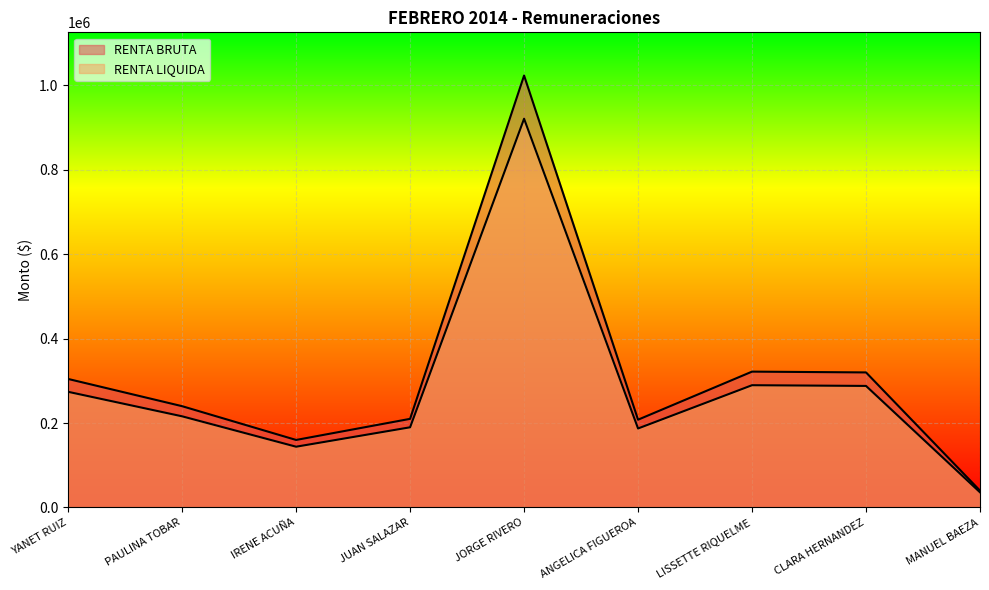

The RENTA LIQUIDA series shows 144000 at IRENE ACUÑA. True or false?

True